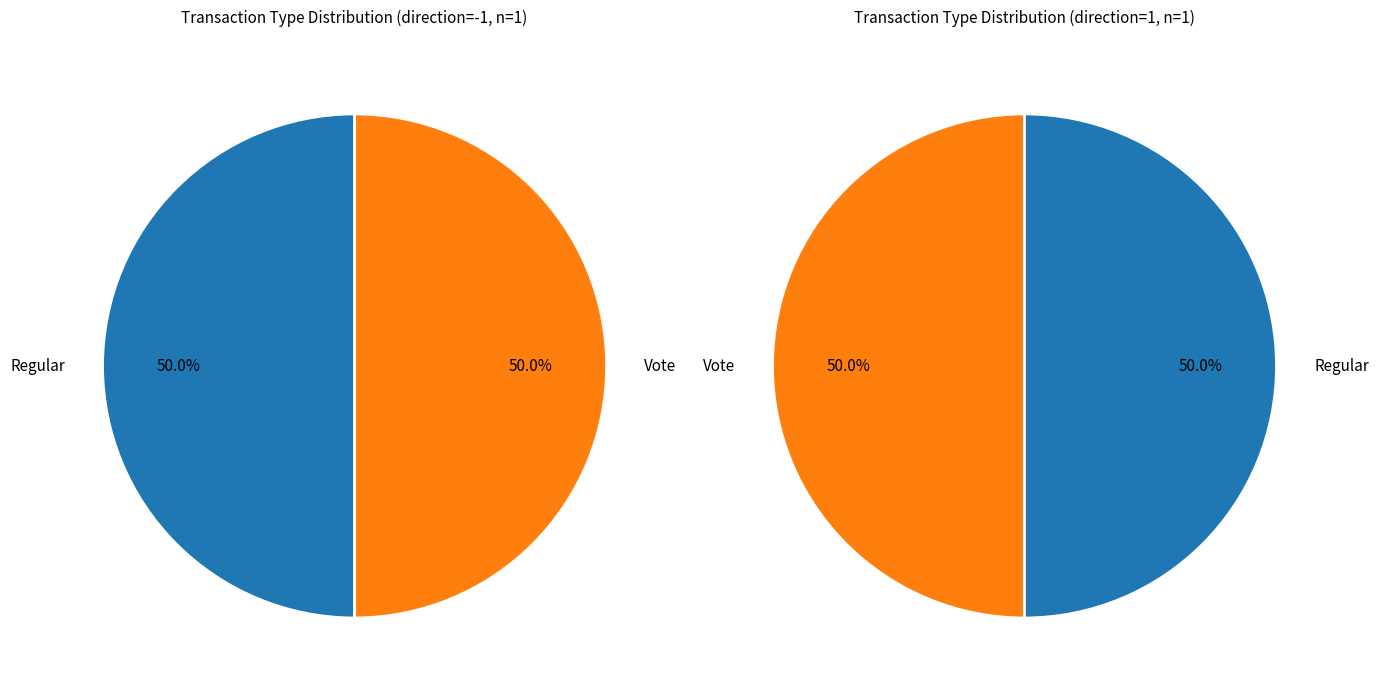

Does Vote account for over 50% of the chart?

No